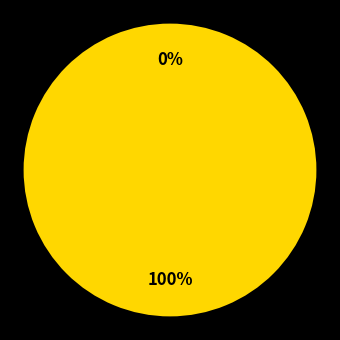

Count the number of slices in the pie.

2